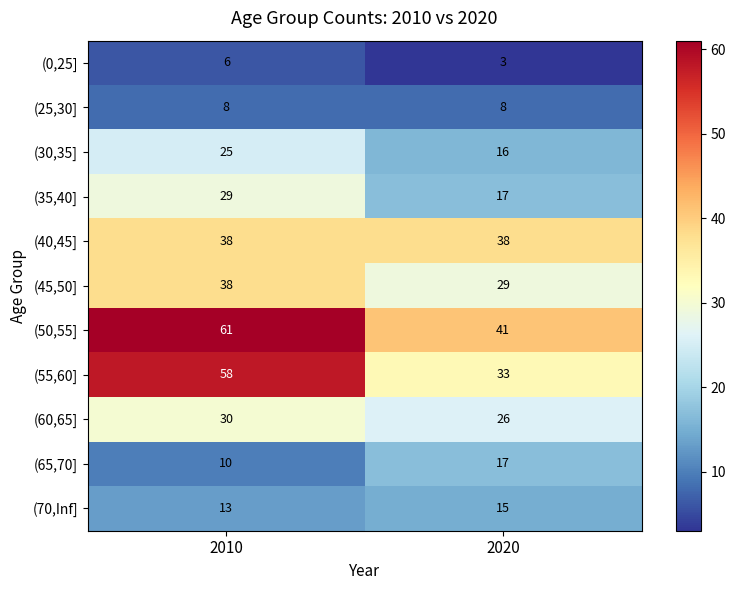

What is the average value of the (35,40] series?

23